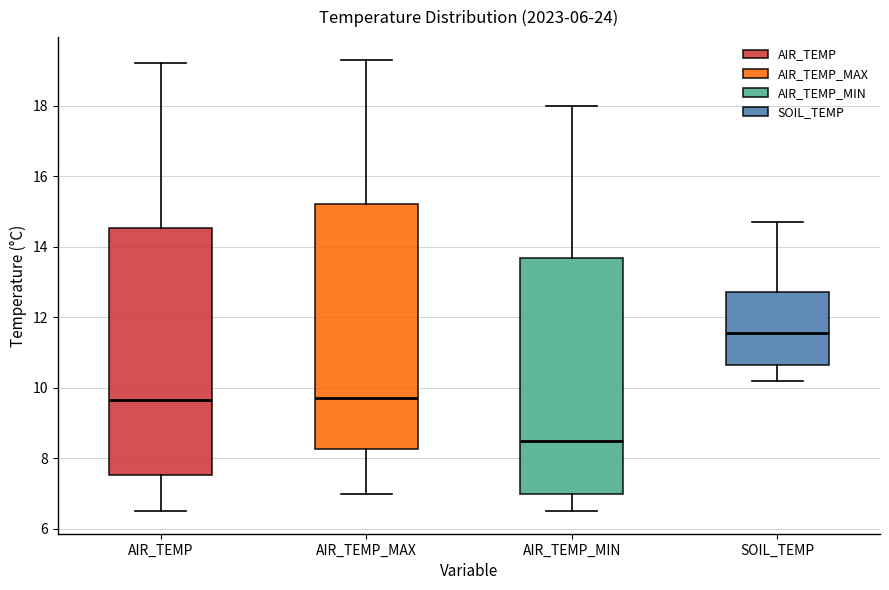

Which box has the lowest median line?

AIR_TEMP_MIN